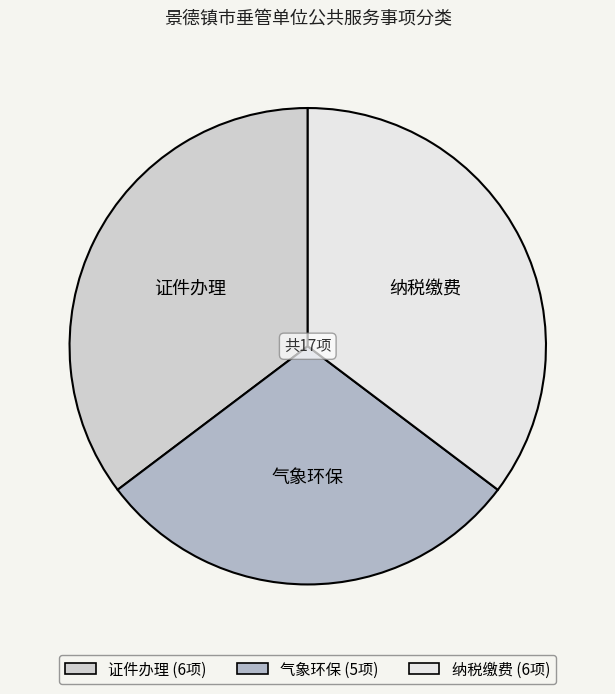

The 证件办理 slice represents 47% of the pie. True or false?

False